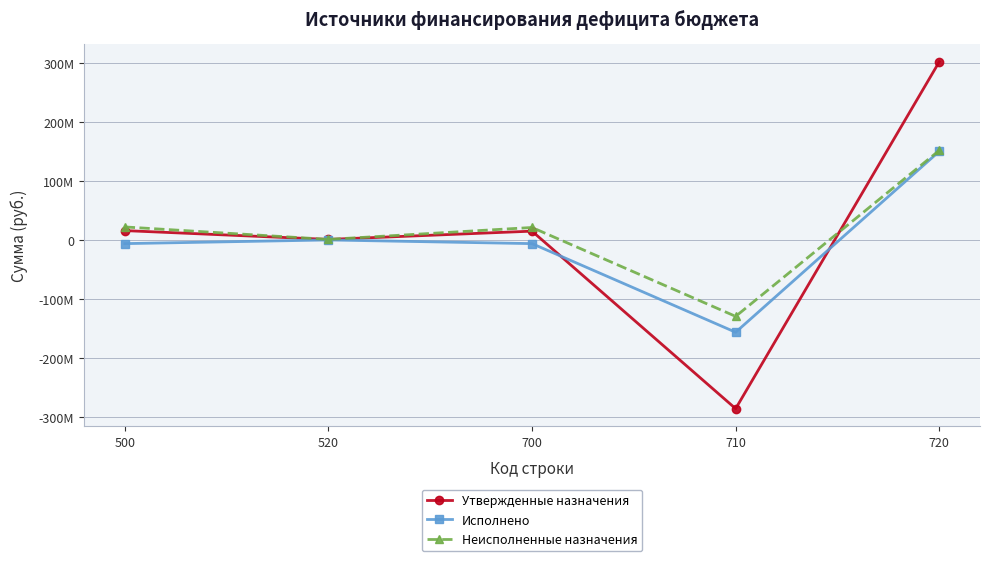

Does the chart have visible grid lines?

Yes